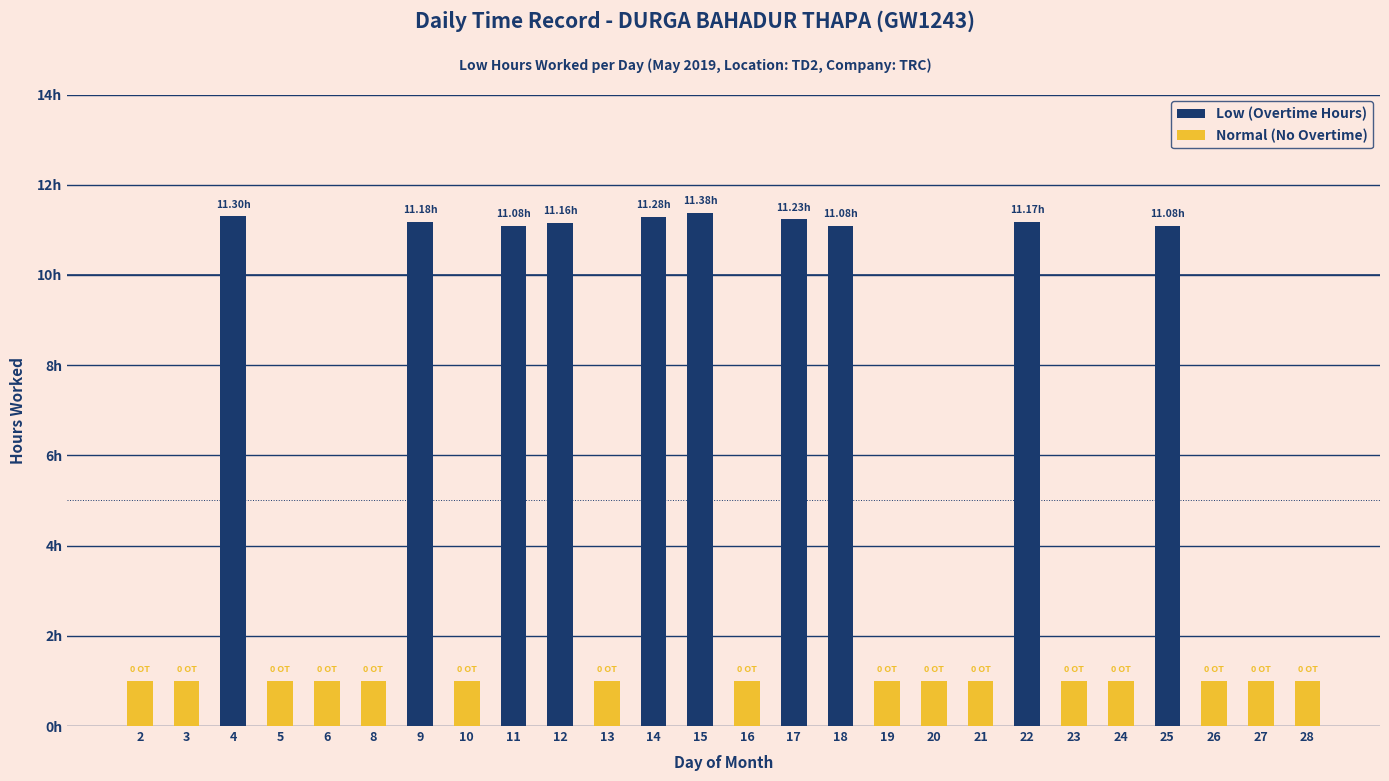

True or false: the data shows 0.0 at 28.

True